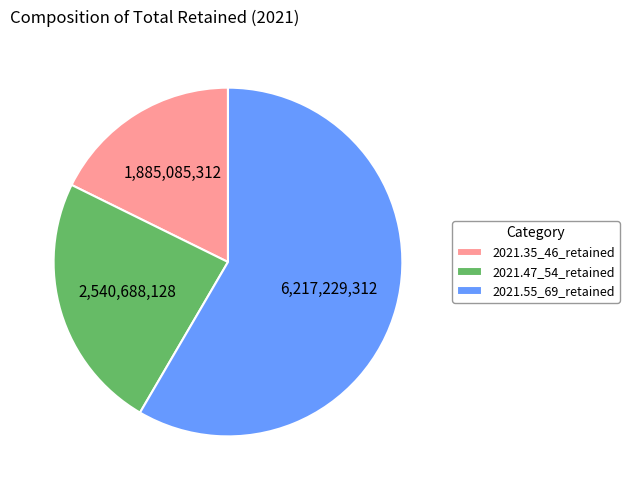

Is the sum of 2021.47_54_retained and 2021.55_69_retained greater than half?

Yes